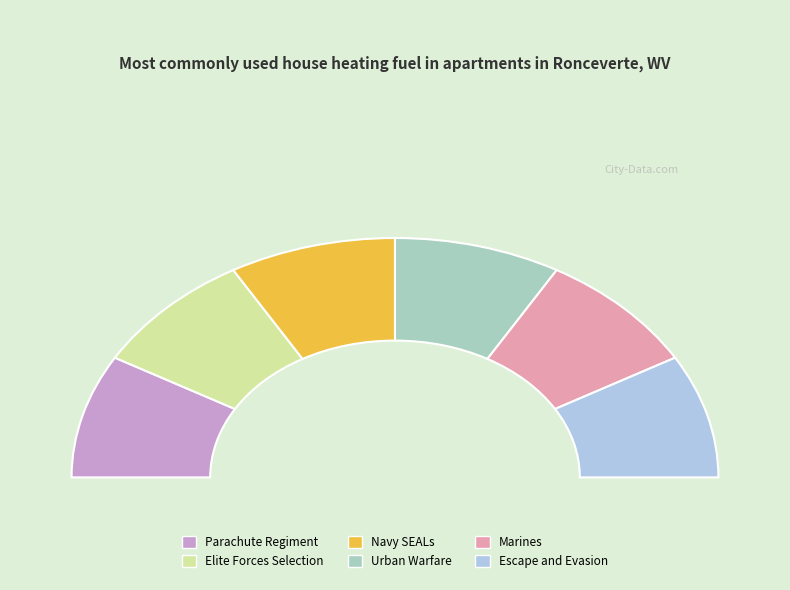

Which has a higher value, Elite Forces Selection or Escape and Evasion?

Escape and Evasion